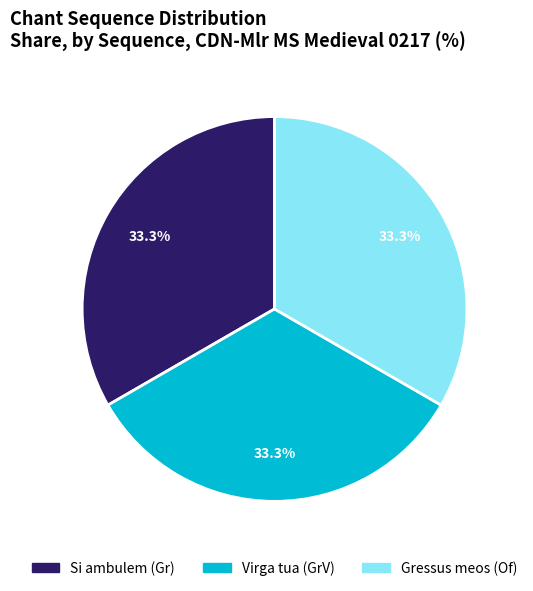

Does Gressus meos (Of) account for over 50% of the chart?

No